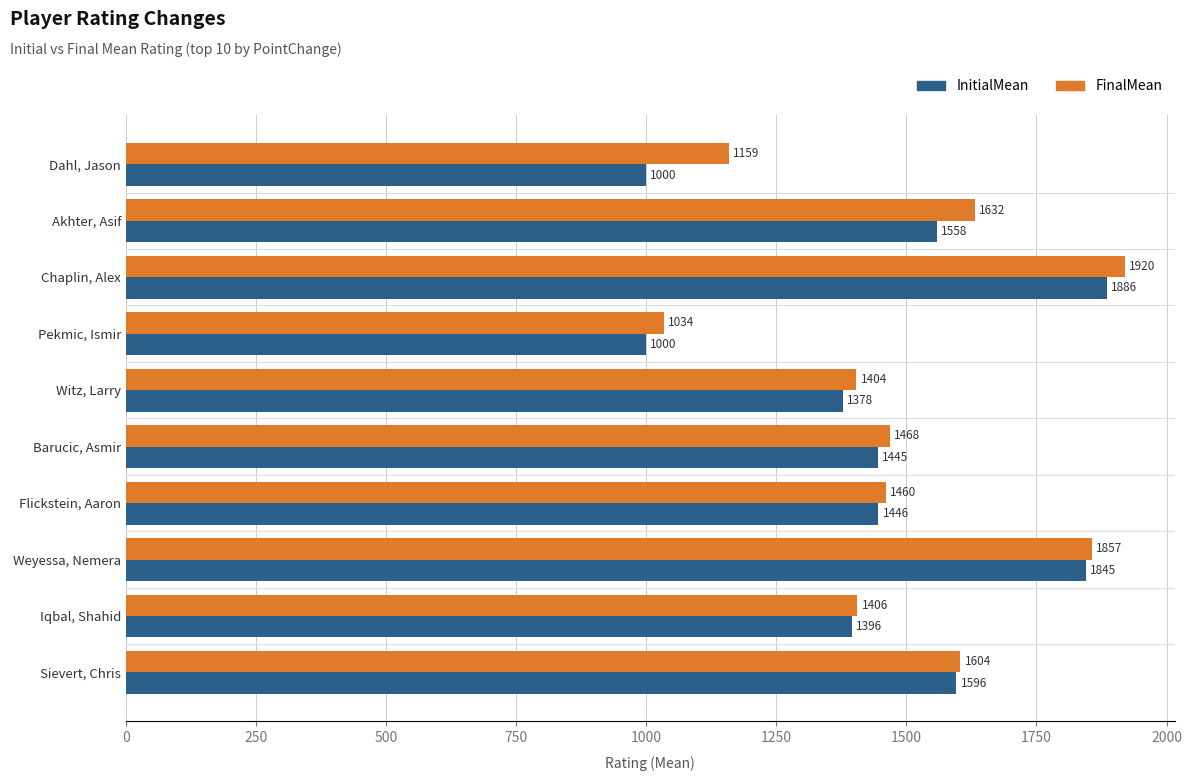

What is the spread (max minus min) of values at Witz, Larry?

26